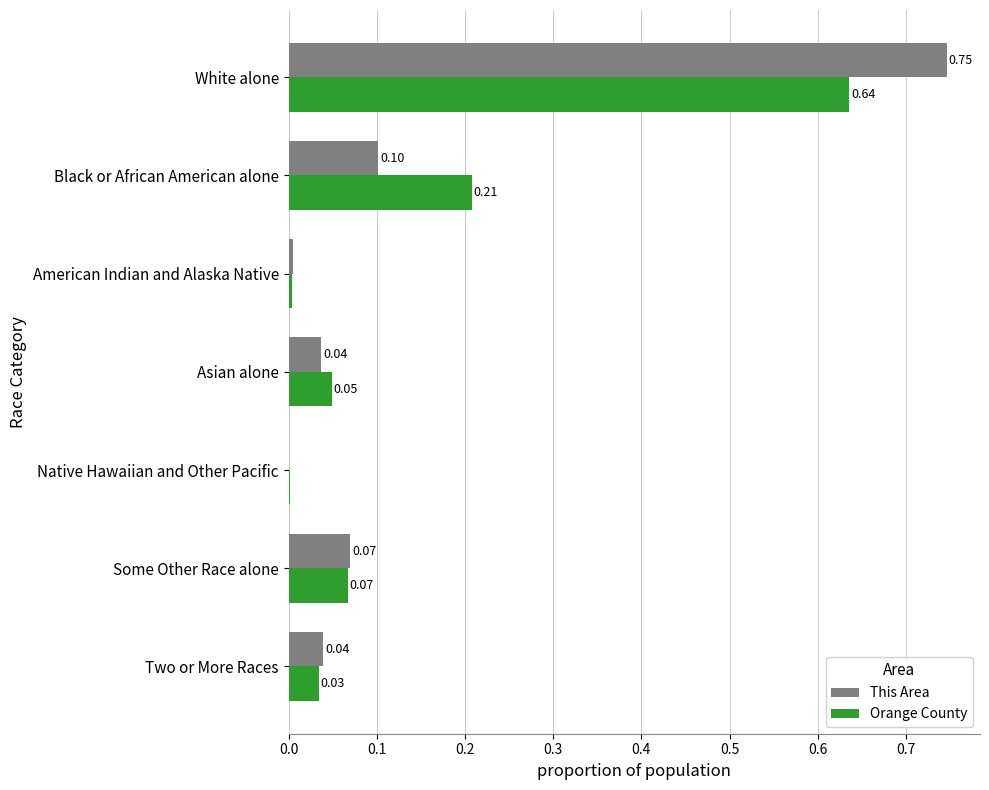

Which series changed the most between White alone and Black or African American alone?

This Area